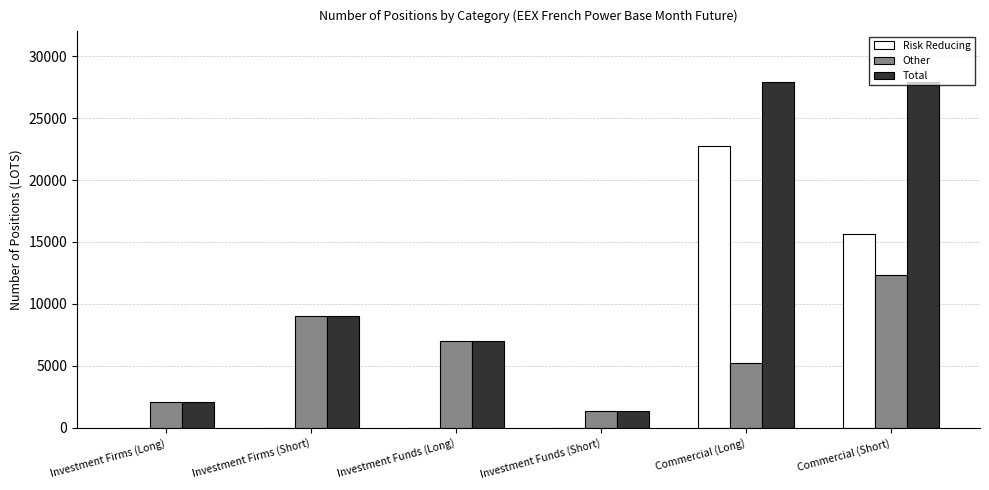

Are the bars grouped side by side (vs. stacked)?

Yes